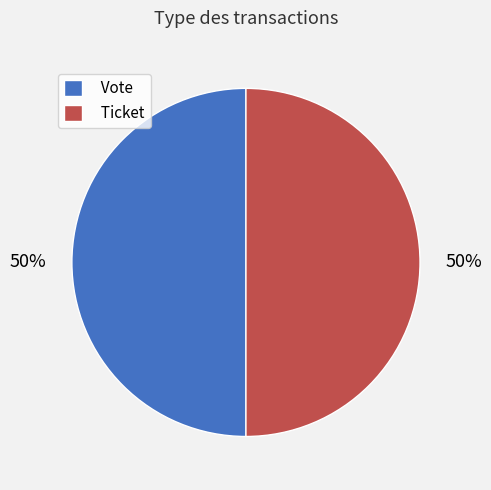

Is the sum of Ticket and Vote greater than half?

Yes